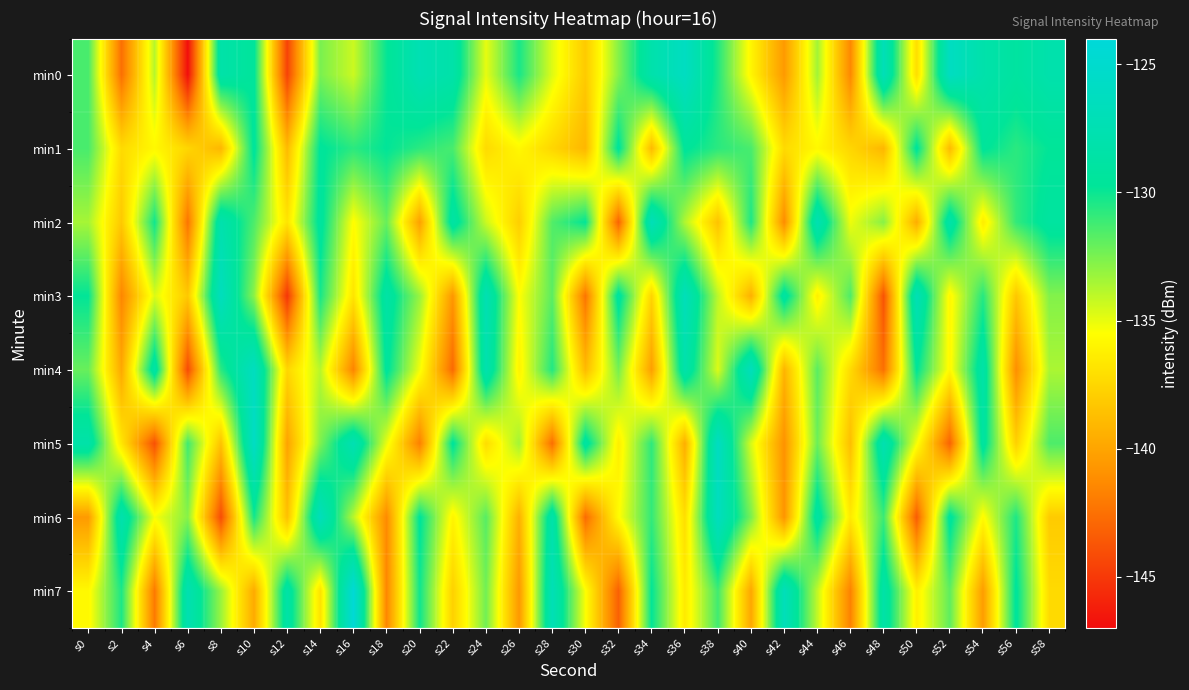

How many series are shown in this chart?

8